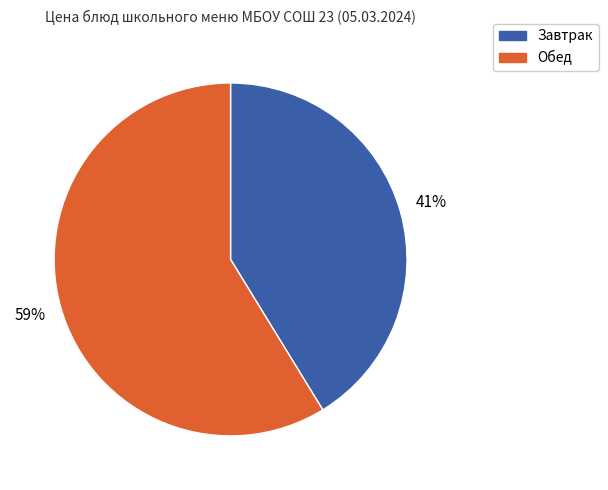

What is the smallest slice in the pie chart?

Завтрак